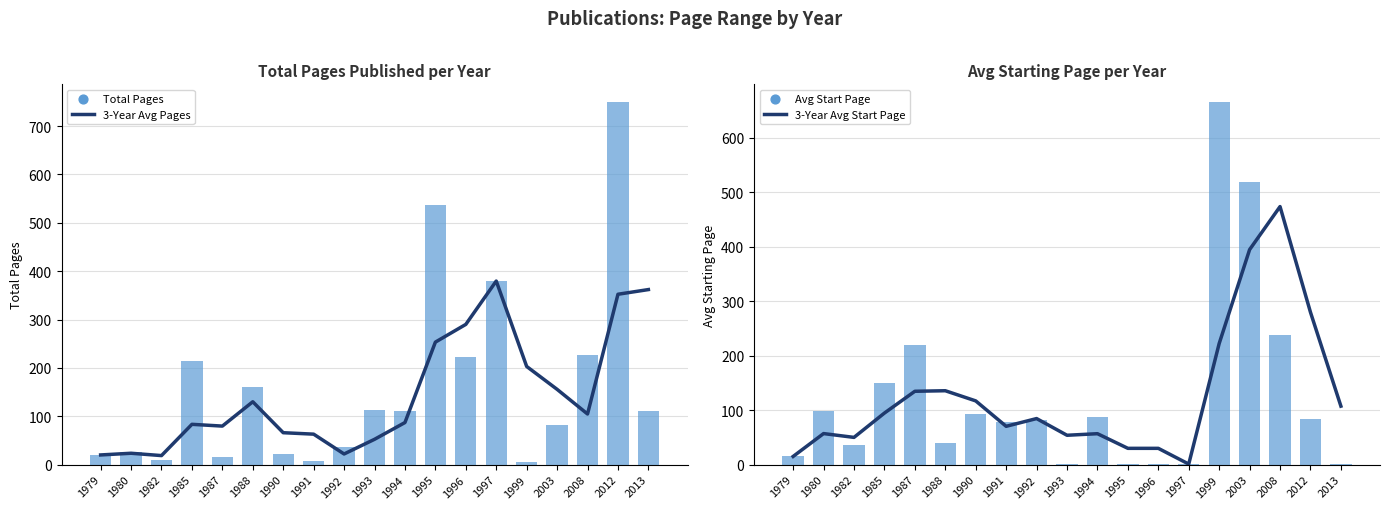

Is the value of 3-Year Avg Start Page at 1993 greater than the value of Avg Start Page at 1979?

Yes